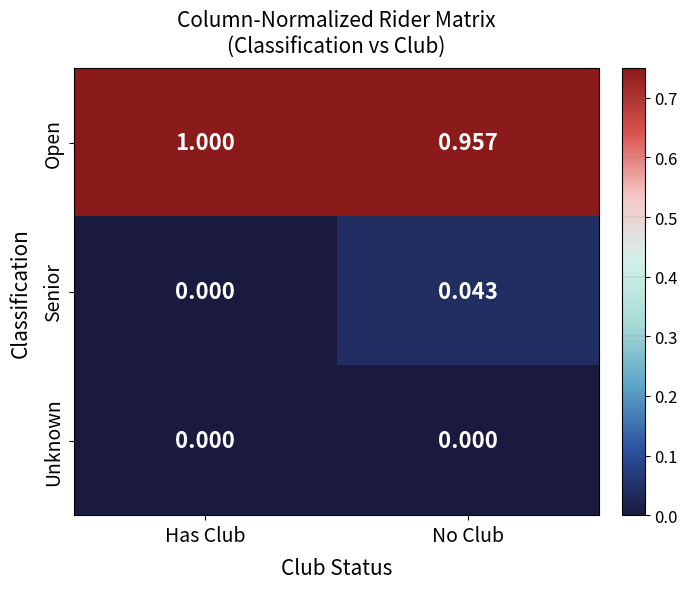

List the labels in order of Open value, smallest first.

No Club, Has Club